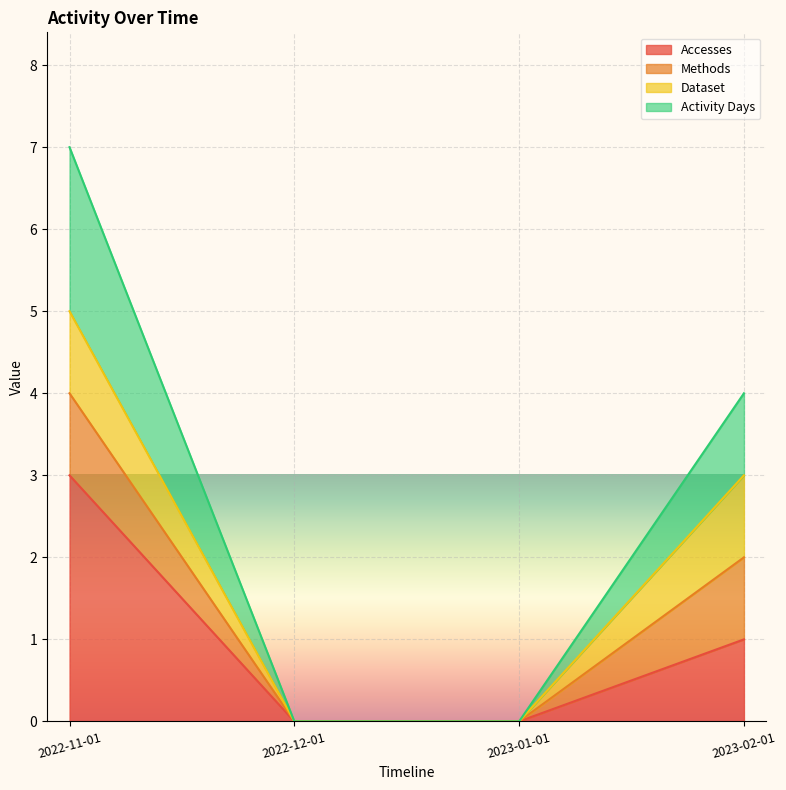

Does the chart display data point markers on the line(s)?

No